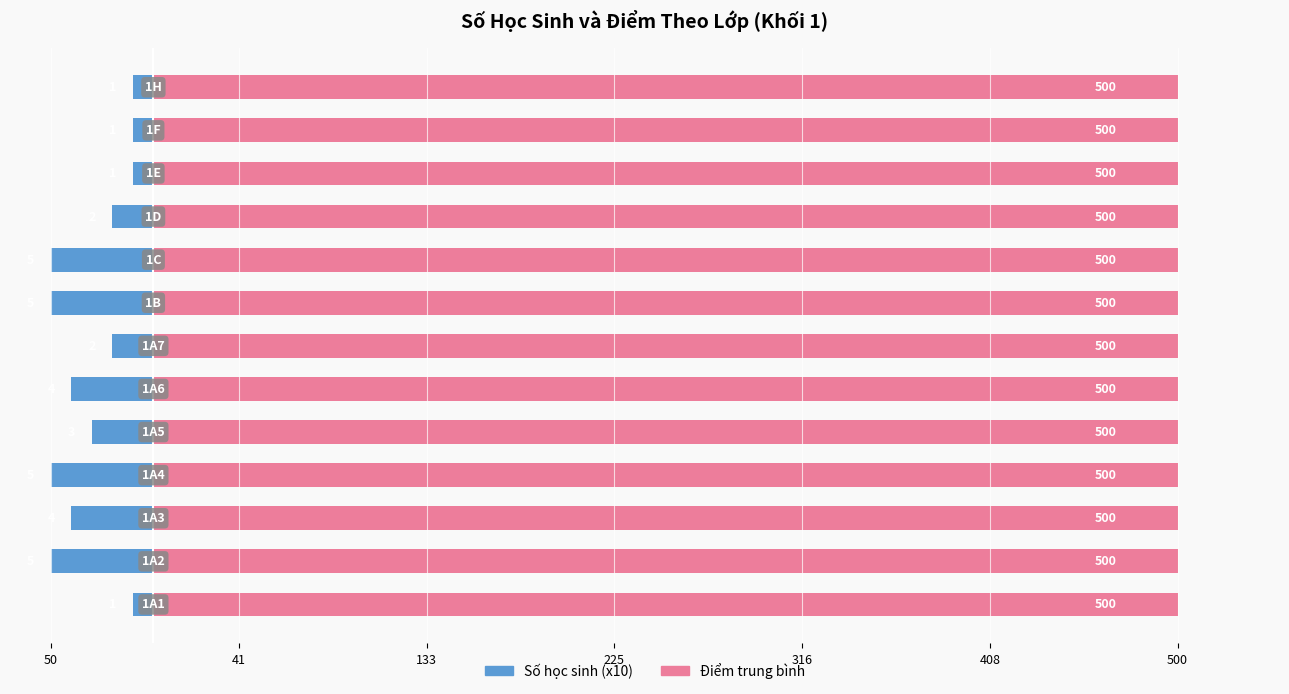

How many groups of bars are there?

13